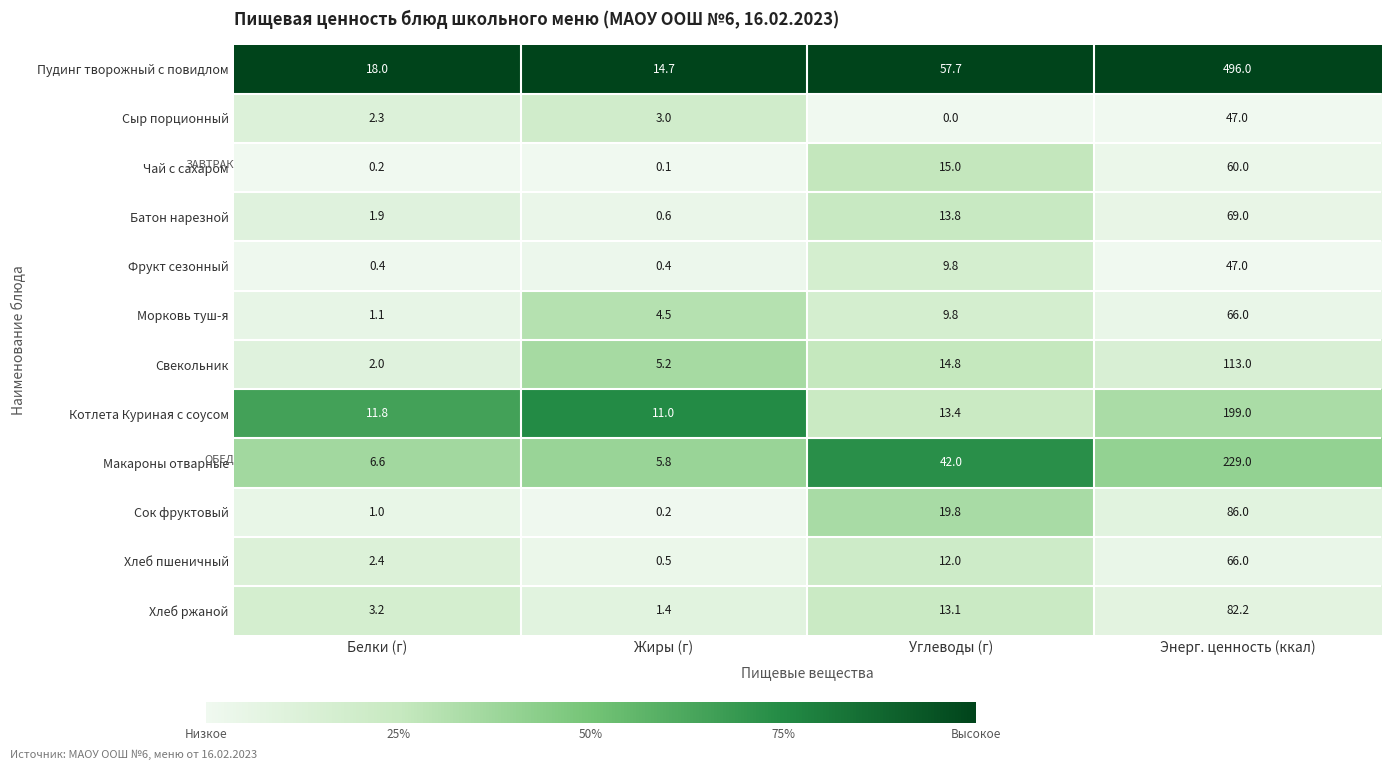

What is the difference between the Чай с сахаром values at Белки (г) and Энерг. ценность (ккал)?

59.8